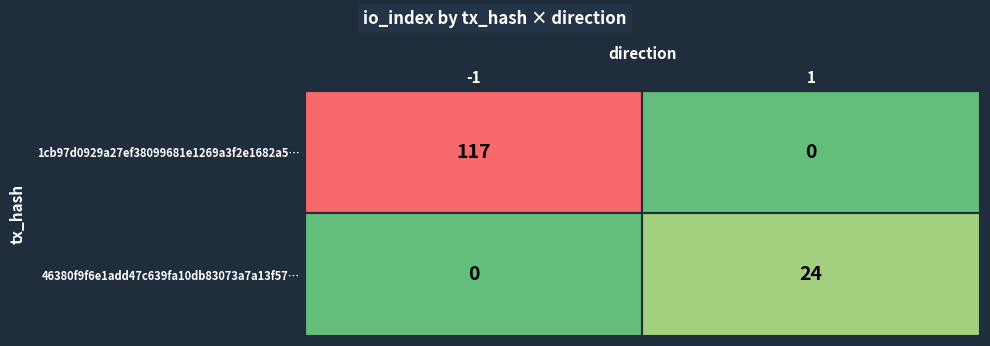

What is the greatest value displayed?

117